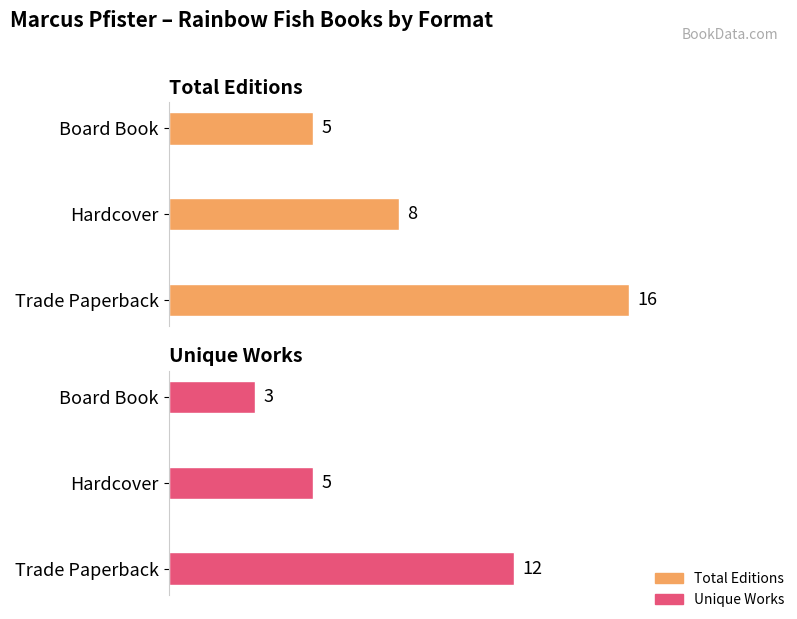

True or false: Count has a value of 13 at Hardcover.

False